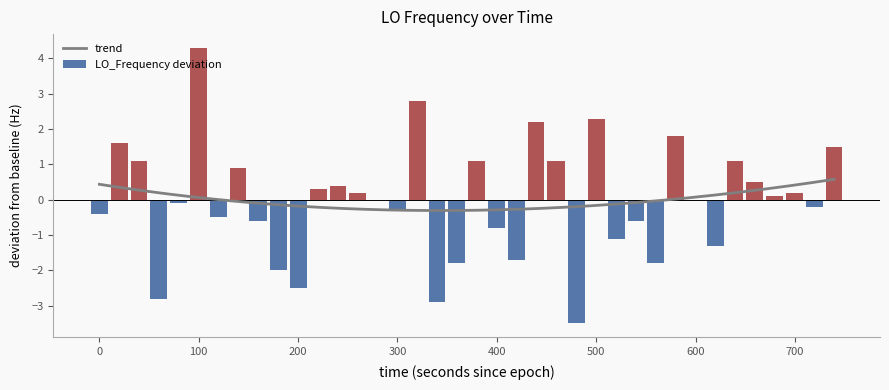

What is the difference between the maximum and second lowest values?

7.2